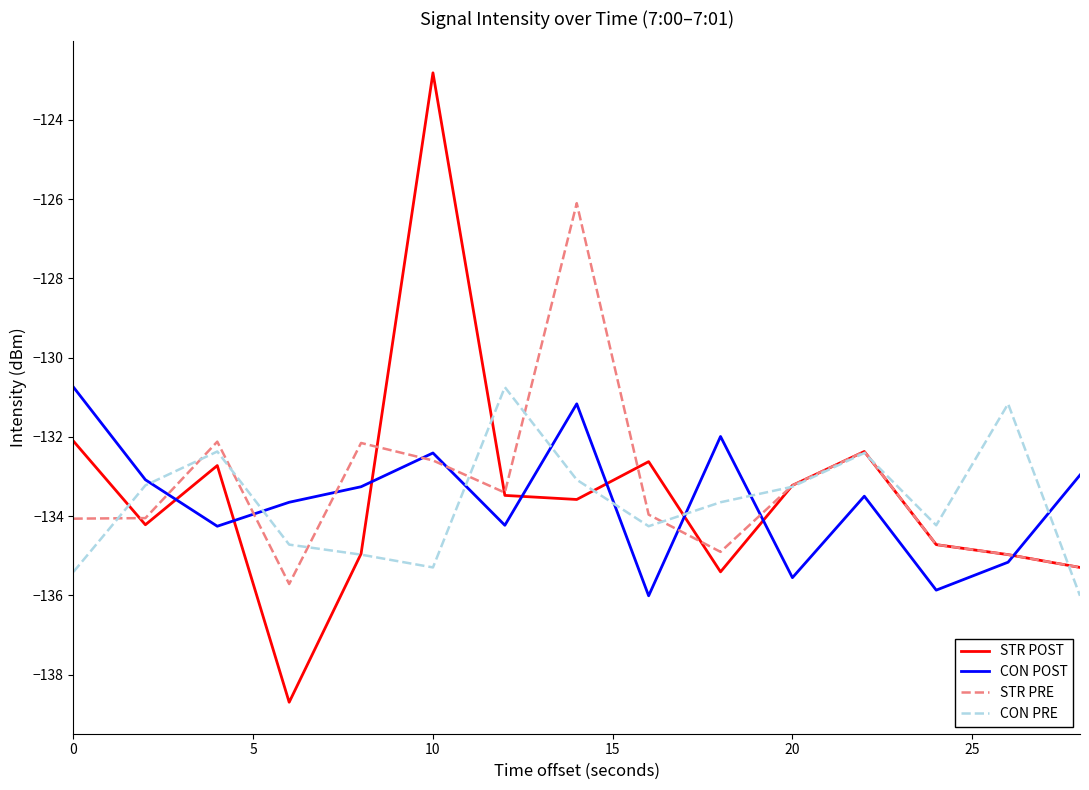

What is the minimum value for CON PRE?

-136.0